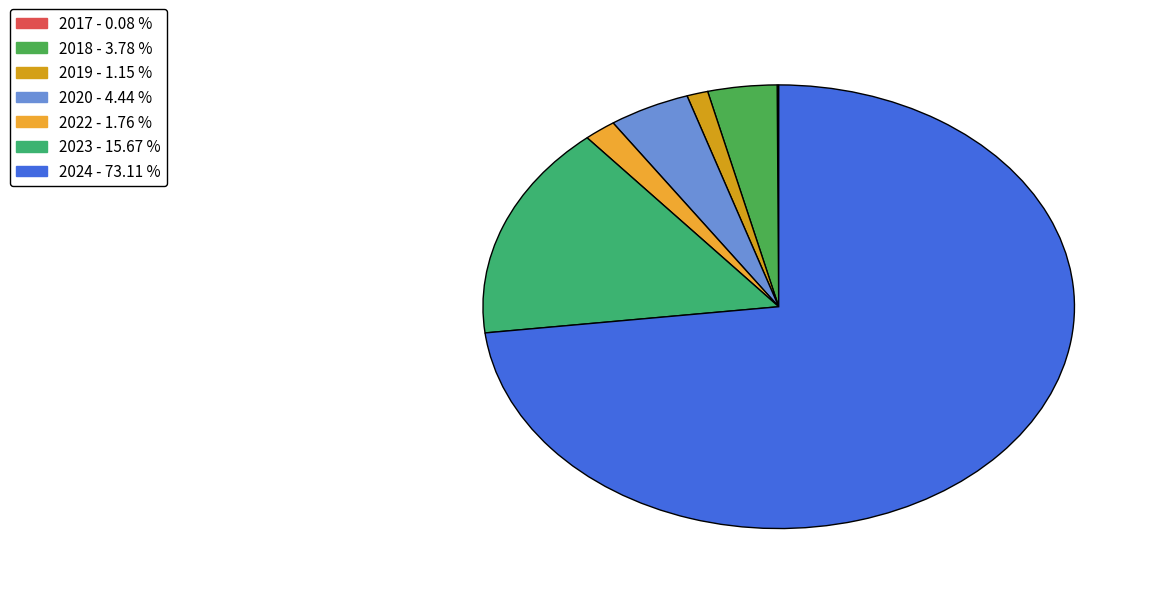

Rank the categories by value from lowest to highest.

2017, 2019, 2022, 2018, 2020, 2023, 2024